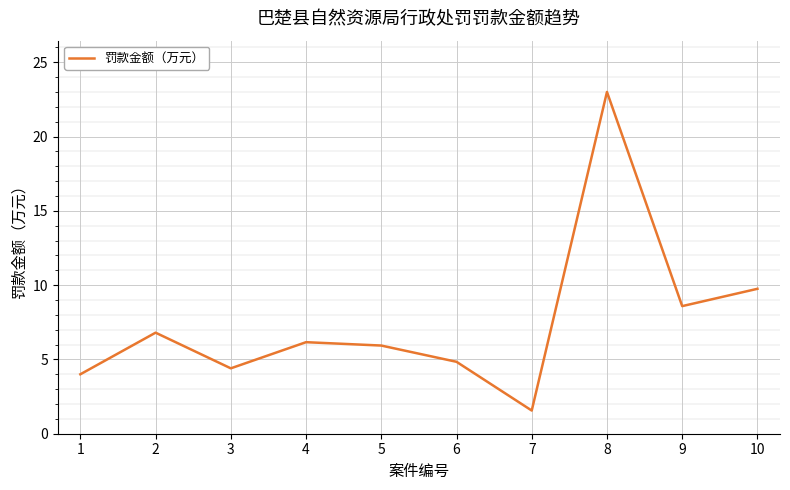

Rank the categories by value from highest to lowest.

8, 10, 9, 2, 4, 5, 6, 3, 1, 7